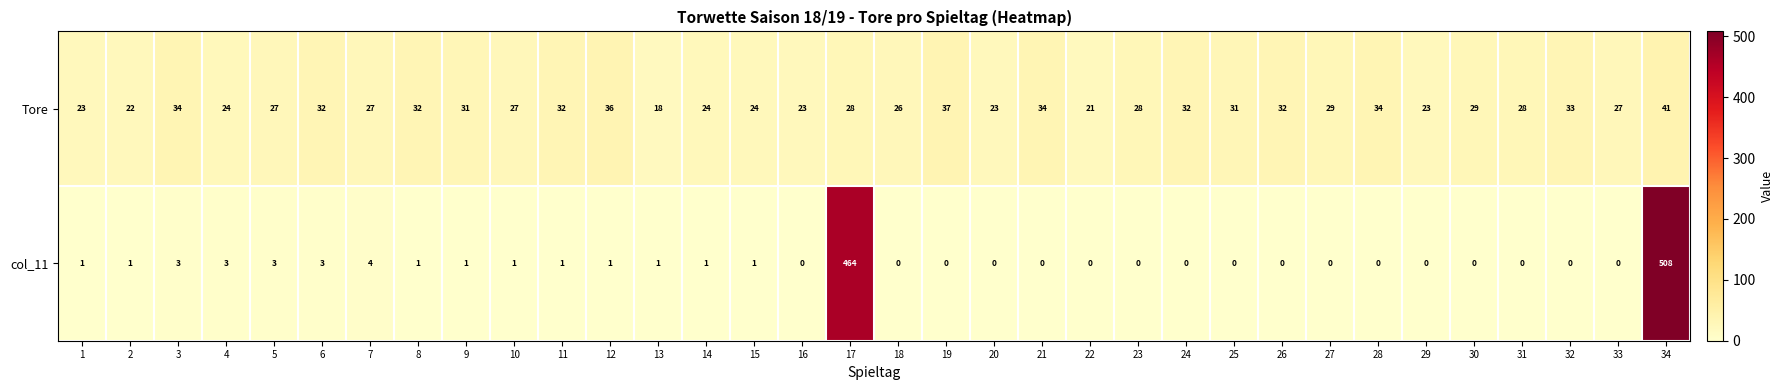

What is the average value of the col_11 series?

29